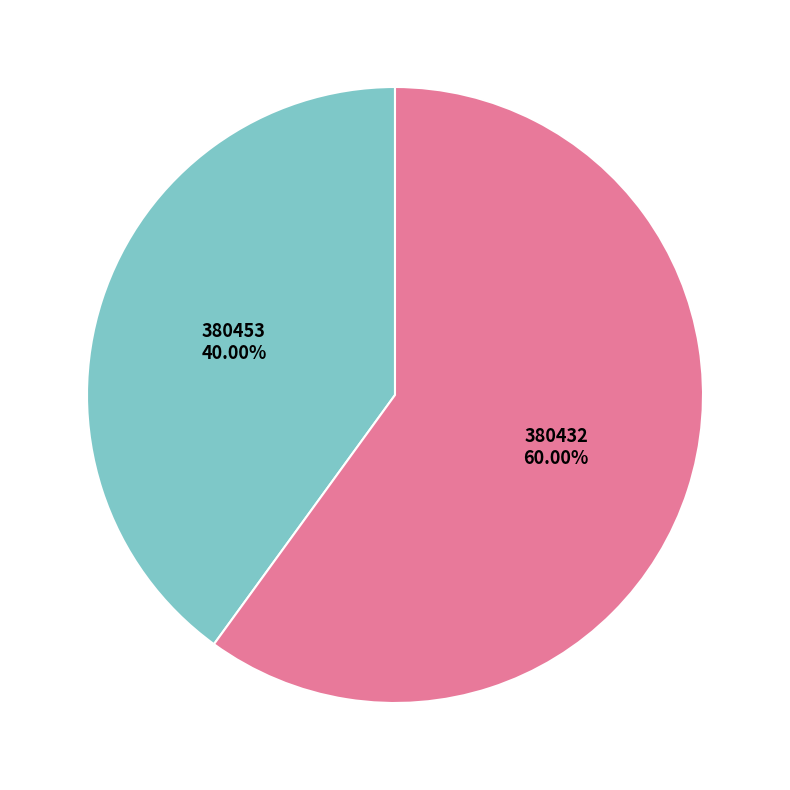

Does any single category account for the majority?

Yes